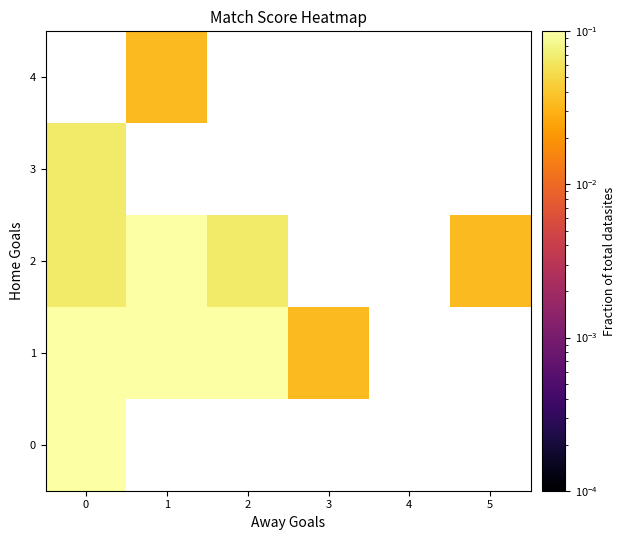

At how many categories does at least one series exceed 0?

5